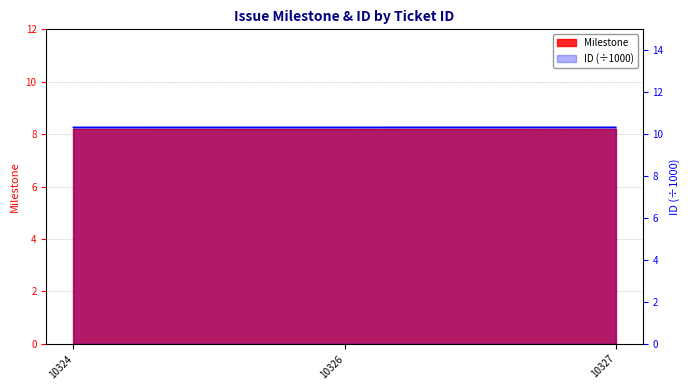

List the labels in order of value, largest first.

10327, 10326, 10324